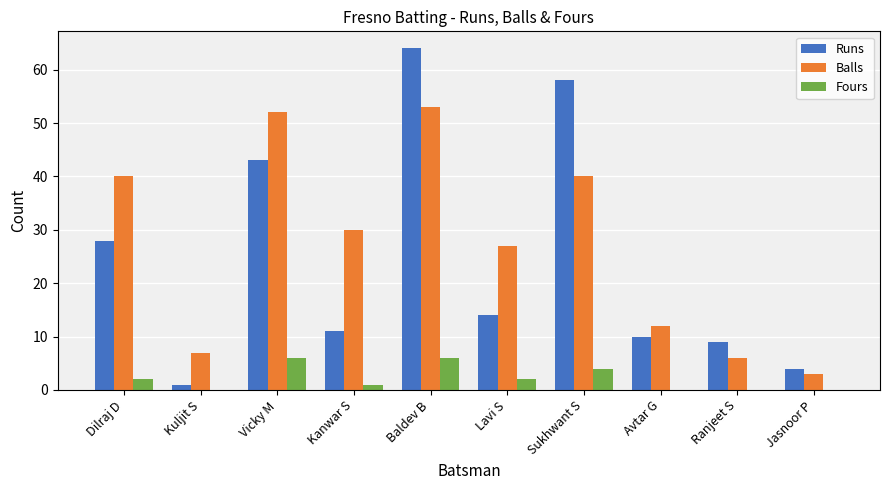

What value does the Runs series have at Sukhwant S, to the nearest 5?

60